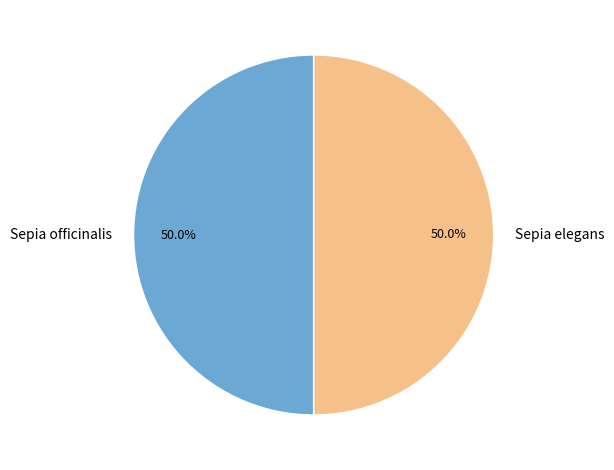

To the nearest percent, what is the combined percentage of Sepia officinalis and Sepia elegans?

100%